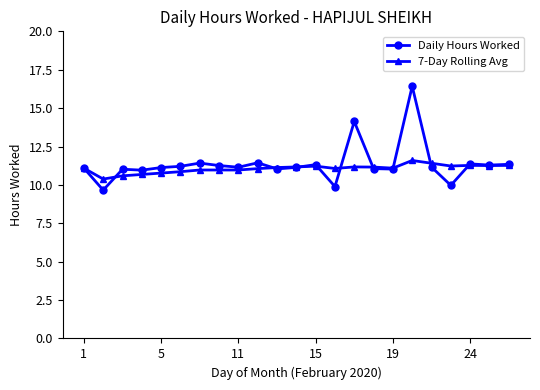

Which series has the largest total across all categories?

Daily Hours Worked